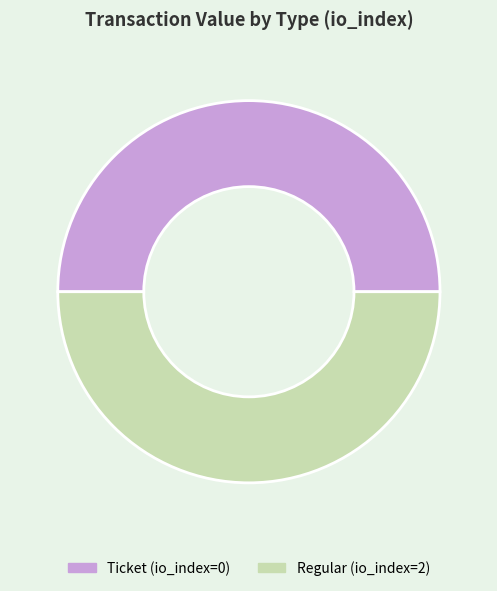

How many segments does this pie chart have?

2